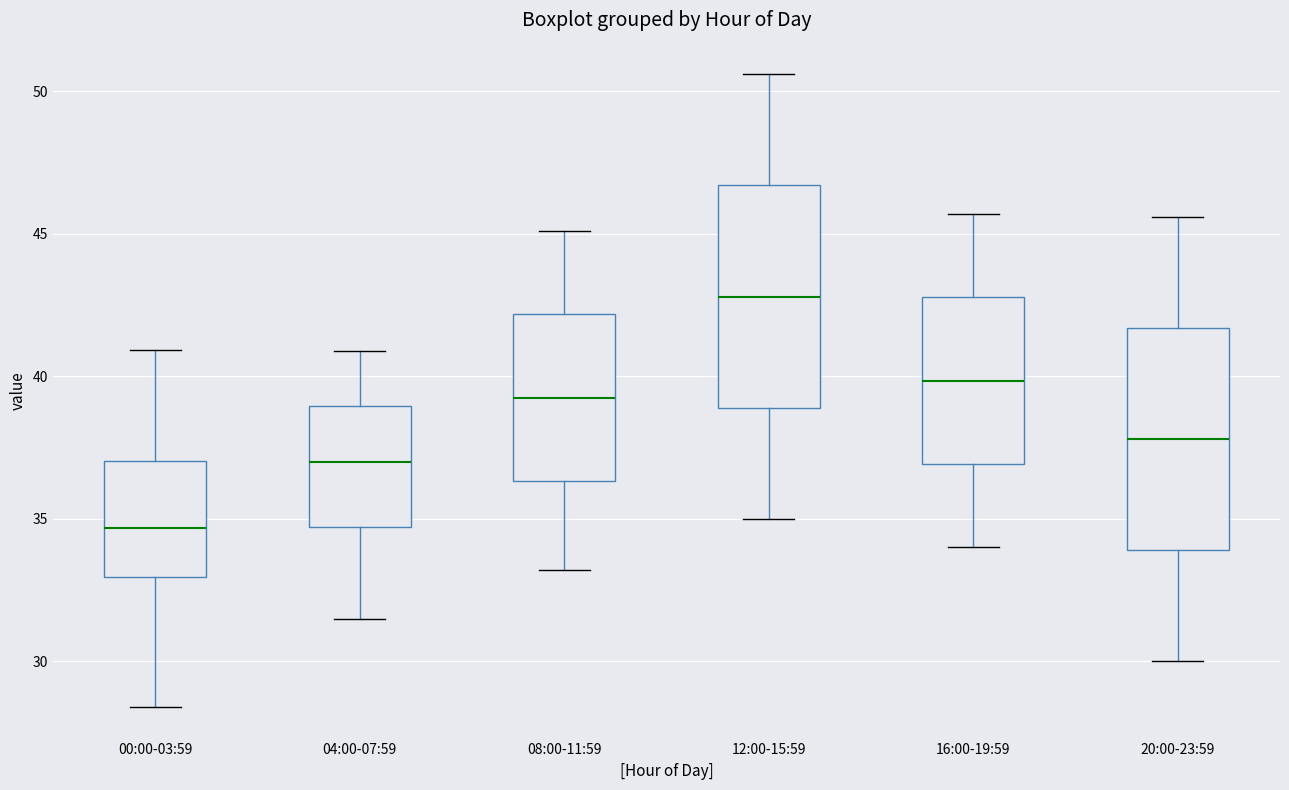

Reading left to right, read every box against the y-axis: the position of its median line, the range the box covers, and the ends of its whiskers. The values are not printed on the chart, so give them approximately, as read against the axis.

00:00-03:59: median 34.5, box 33.0 to 37.0, whiskers 28.5 to 41.0
04:00-07:59: median 37.0, box 34.5 to 39.0, whiskers 31.5 to 41.0
08:00-11:59: median 39.5, box 36.5 to 42.0, whiskers 33.0 to 45.0
12:00-15:59: median 43.0, box 39.0 to 46.5, whiskers 35.0 to 50.5
16:00-19:59: median 40.0, box 37.0 to 43.0, whiskers 34.0 to 45.5
20:00-23:59: median 38.0, box 34.0 to 41.5, whiskers 30.0 to 45.5